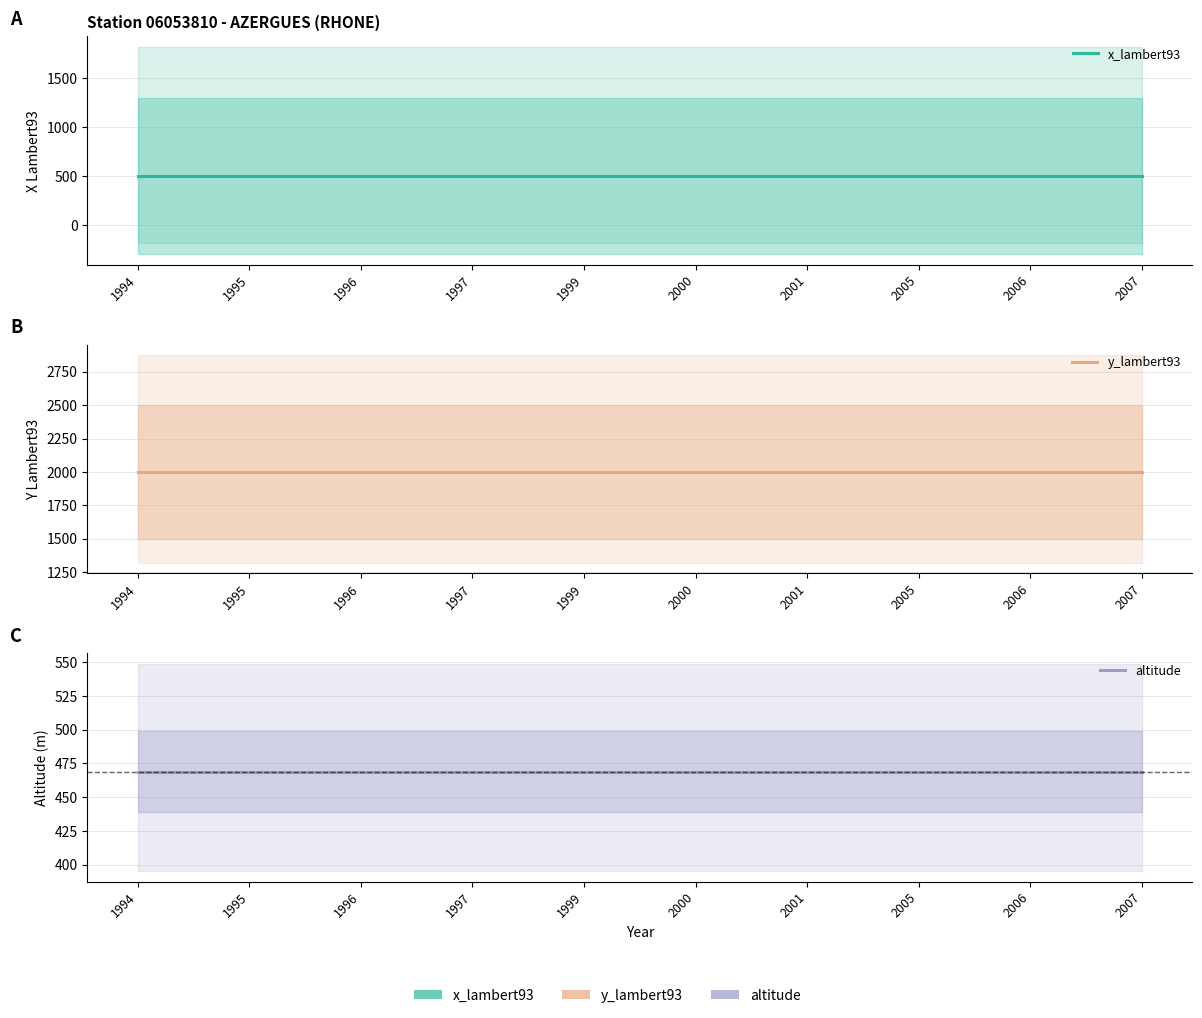

Reading right to left, what are all the values shown in this chart?

x_lambert93: 500	500	500	500	500	500	500	500	500	500
y_lambert93: 2000	2000	2000	2000	2000	2000	2000	2000	2000	2000
altitude: 469	469	469	469	469	469	469	469	469	469